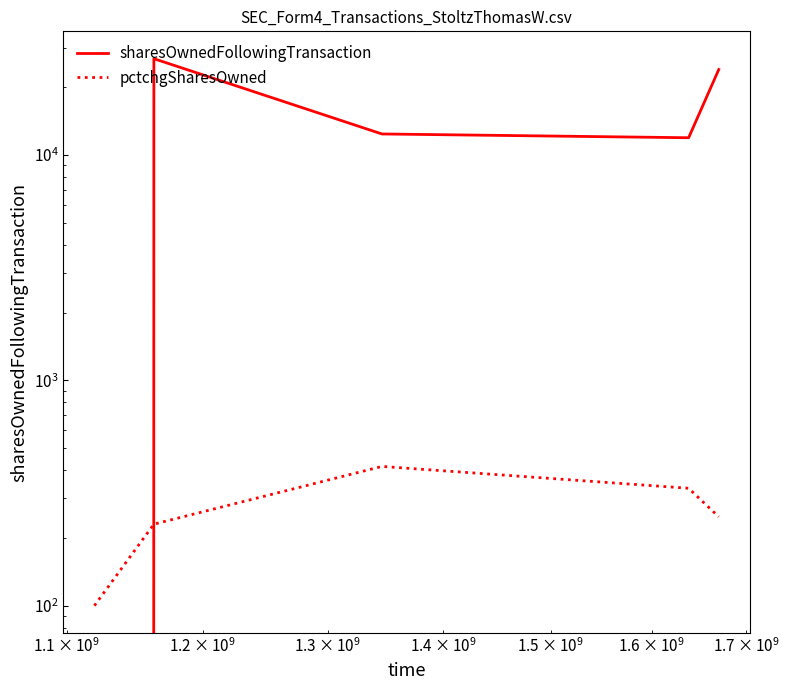

At how many categories does at least one series exceed 18634?

2